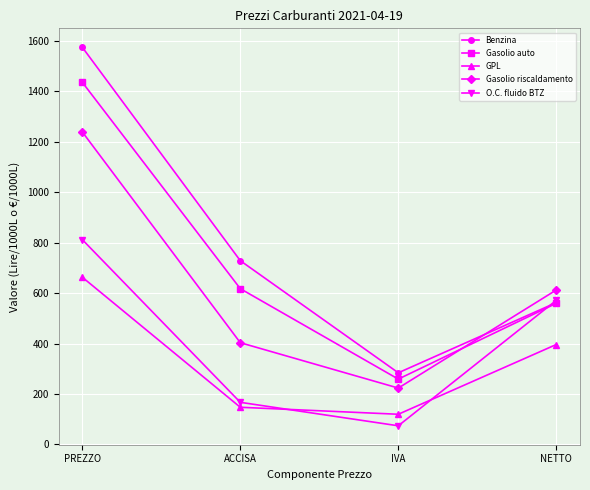

Which series ends up on top after the final intersection of Gasolio auto and O.C. fluido BTZ?

O.C. fluido BTZ